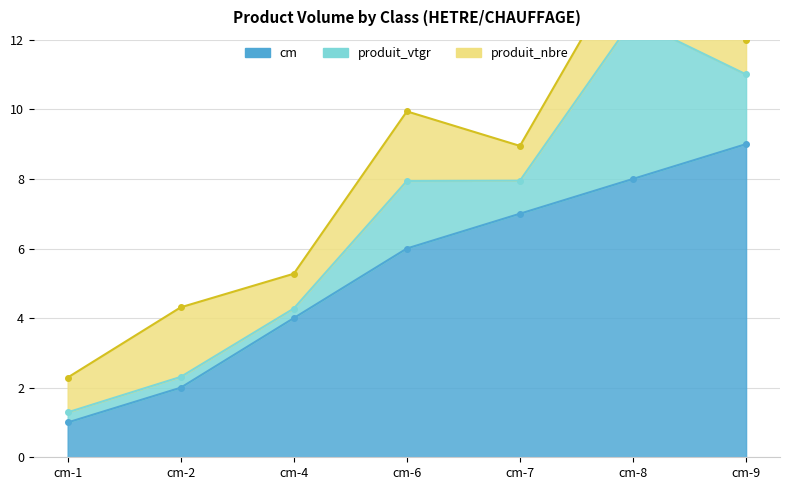

True or false: produit_vtgr and cm cross at least once.

False